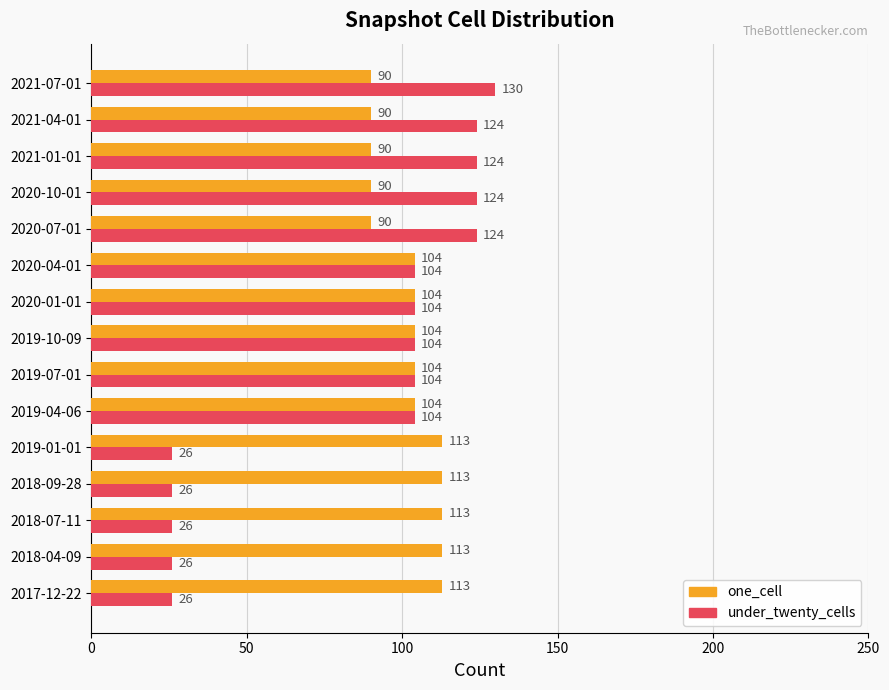

Which series has the largest range (max minus min)?

under_twenty_cells